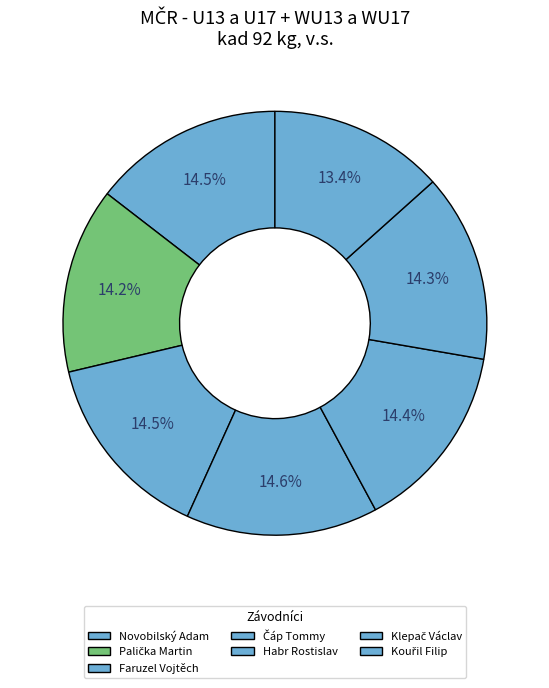

Which category has the smallest portion of the pie?

Kouřil Filip